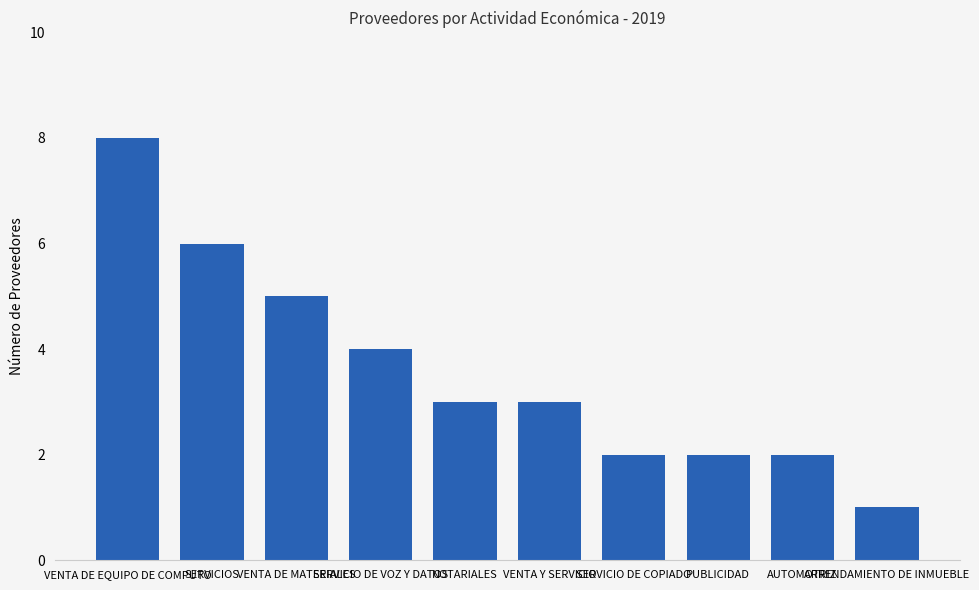

What is the greatest value displayed?

8